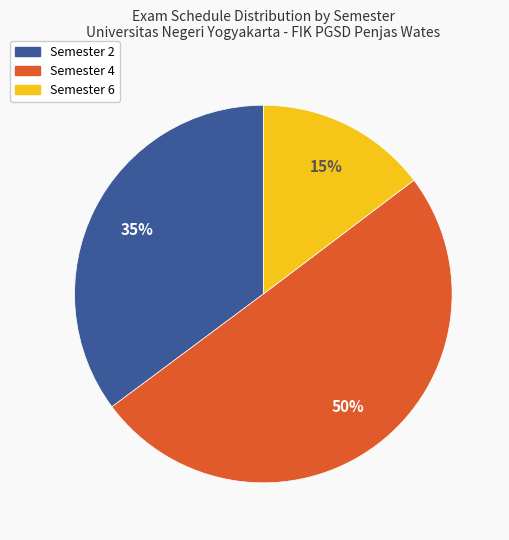

To the nearest percent, what is the average slice percentage?

33%